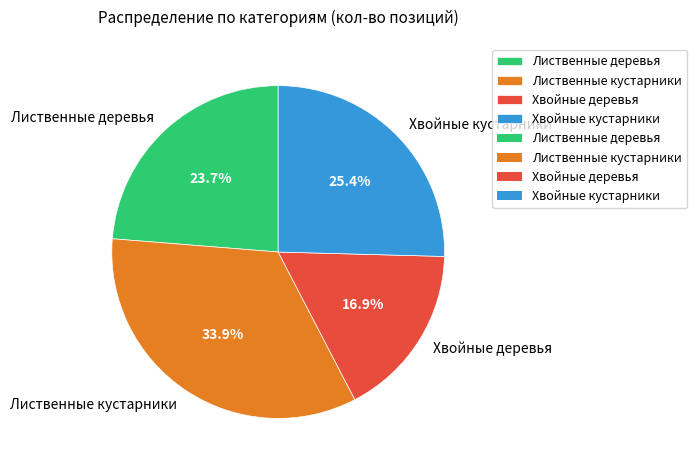

How many segments does this pie chart have?

4